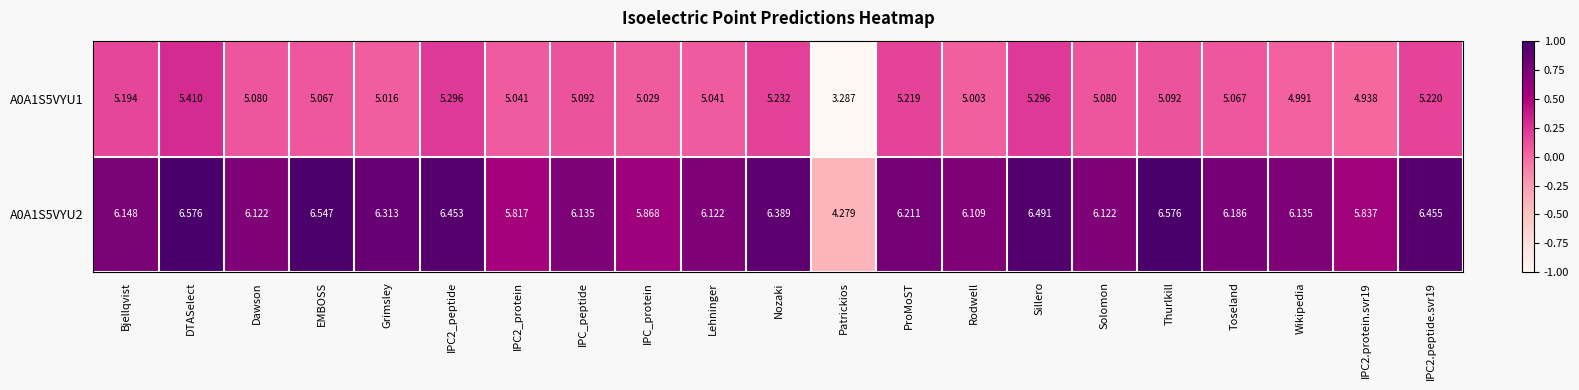

At which label does A0A1S5VYU1 first exceed 5?

Bjellqvist